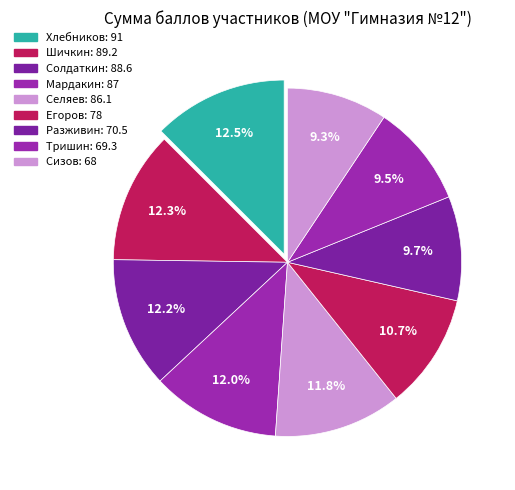

Count the number of slices in the pie.

9